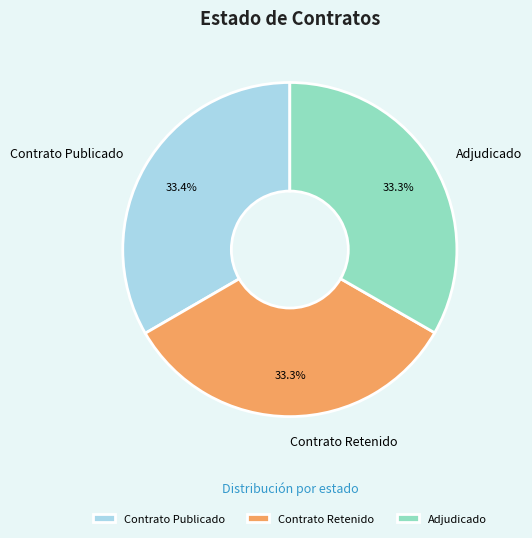

How many slices are in this pie chart?

3